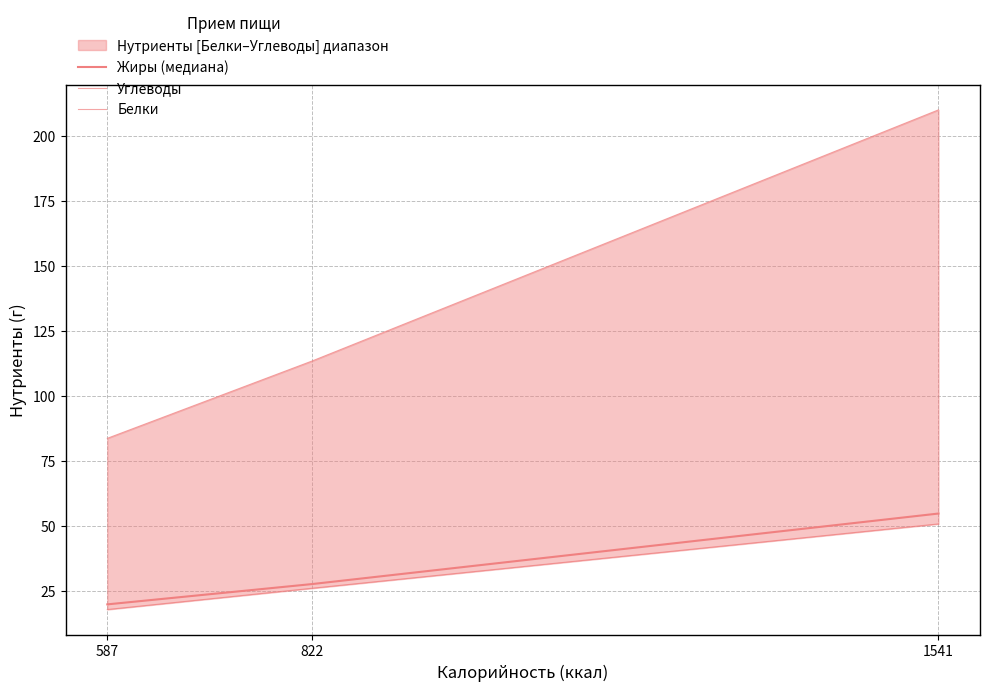

What is the difference between the maximum and second lowest values in the Белки series?

24.8